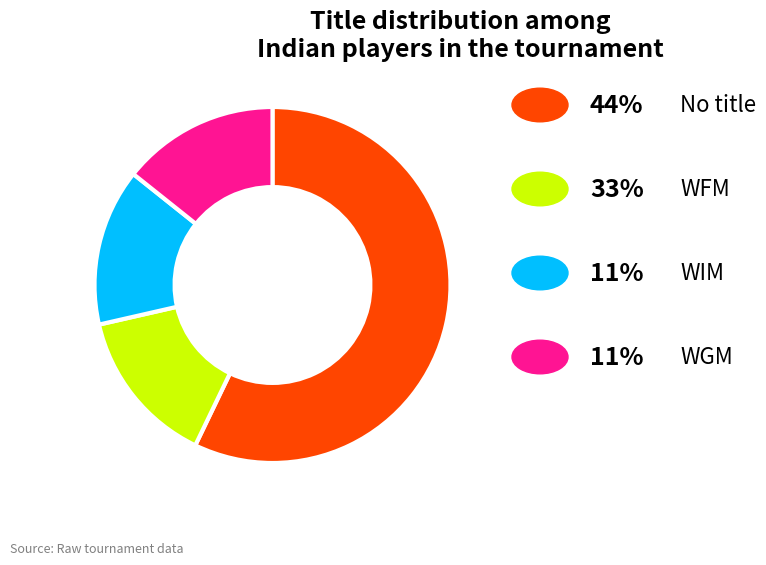

Is there a majority slice in this chart?

Yes